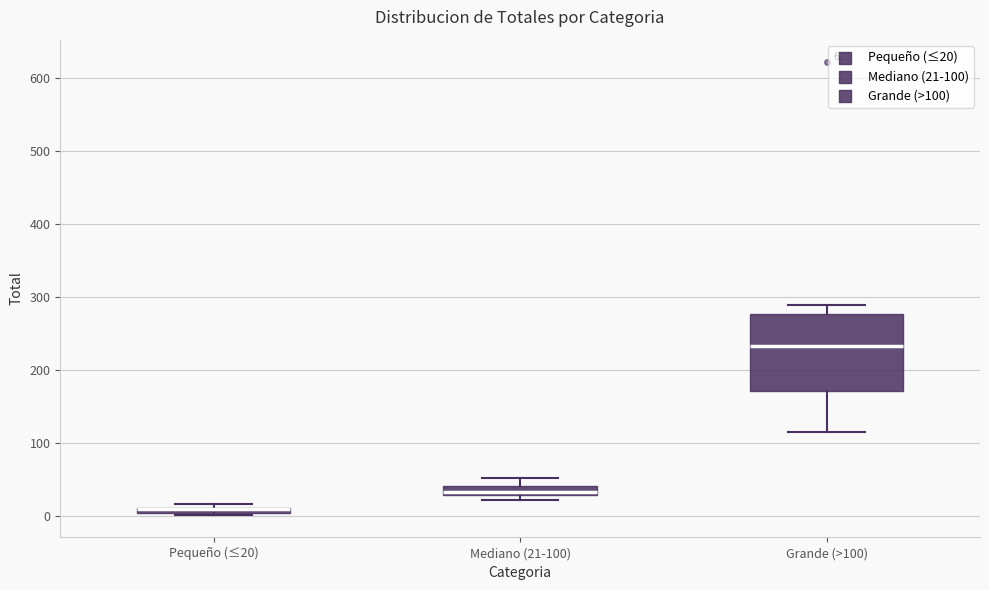

Which box is the tallest, from its lower edge to its upper edge?

Grande (>100)